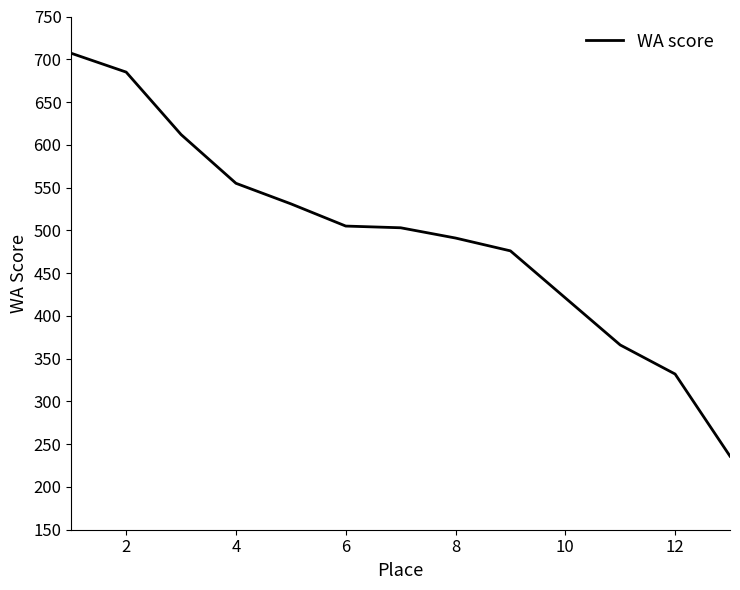

What is the smallest value displayed?

236